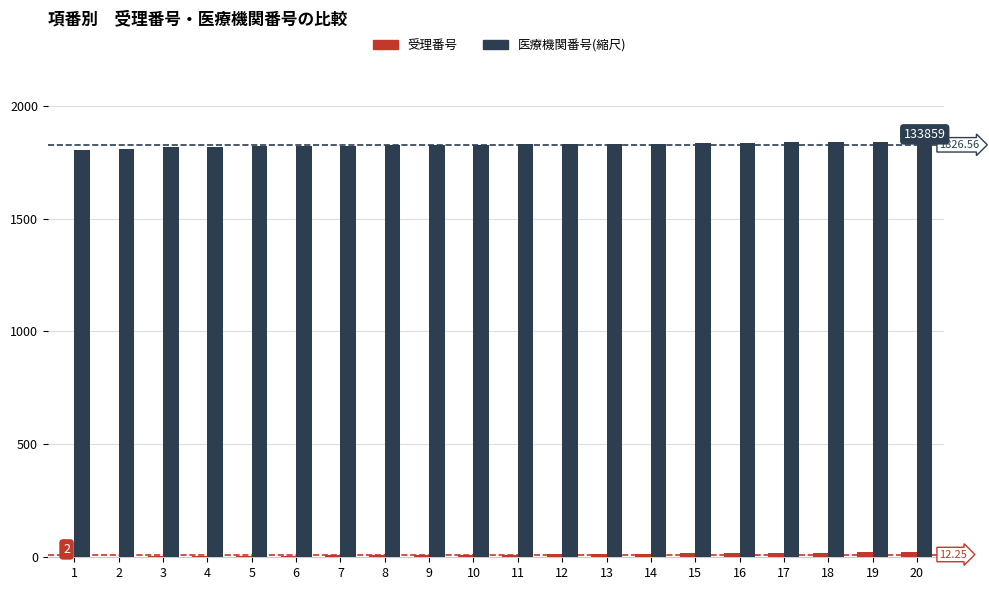

Which series has the widest spread of values?

医療機関番号(縮尺)